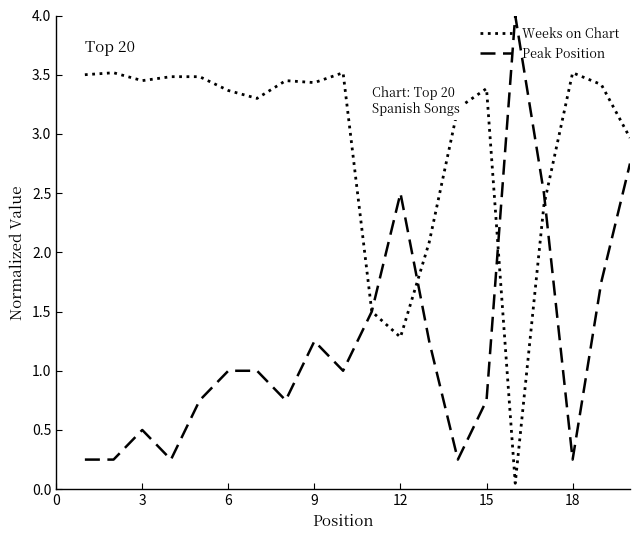

What is the highest value of the Peak Position series?

4.0